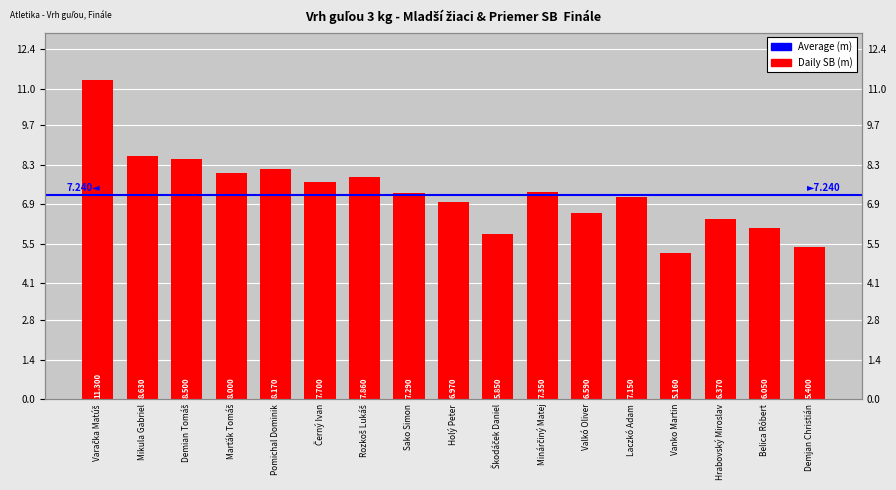

What is the difference between the second highest and minimum values?

3.5